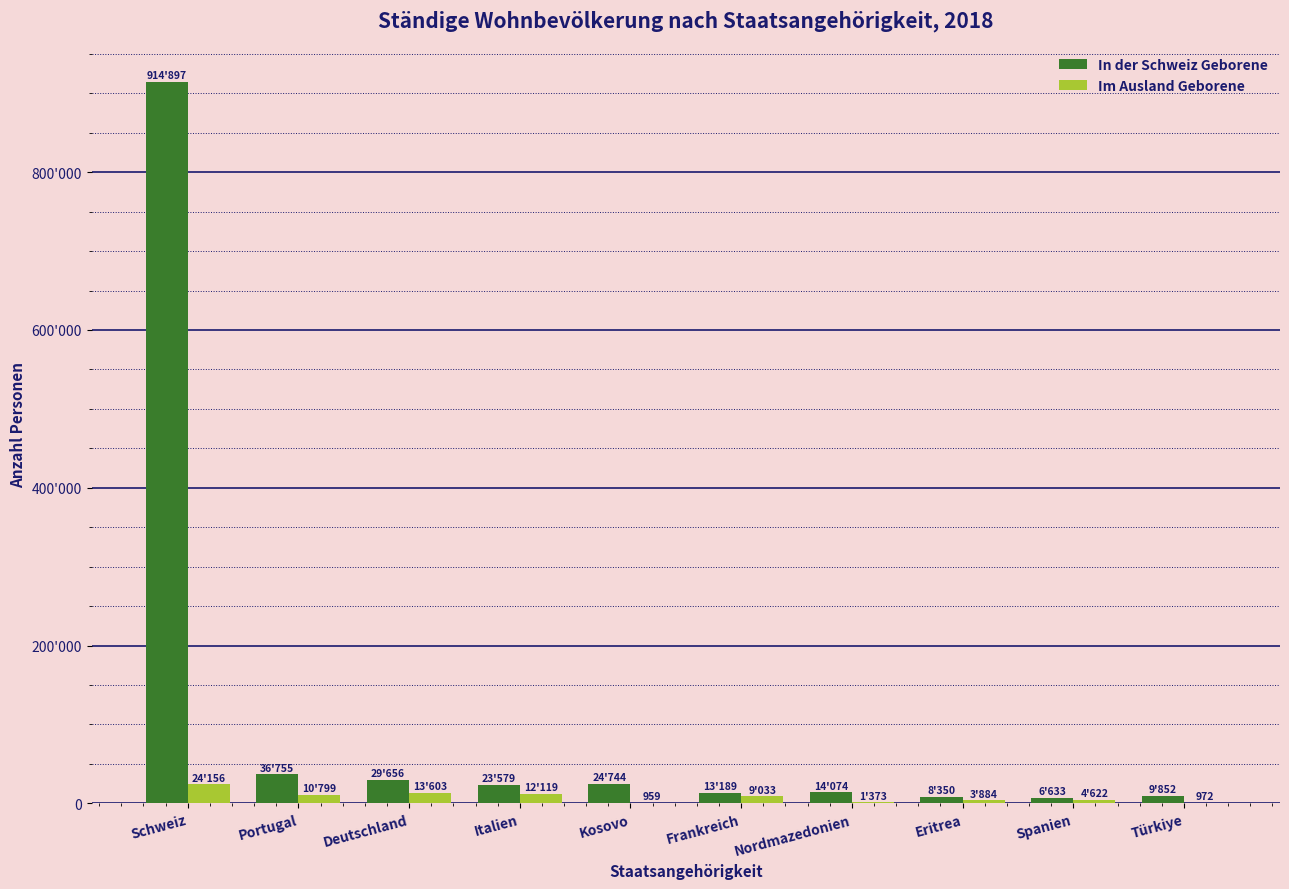

Does the chart contain stacked bars?

No